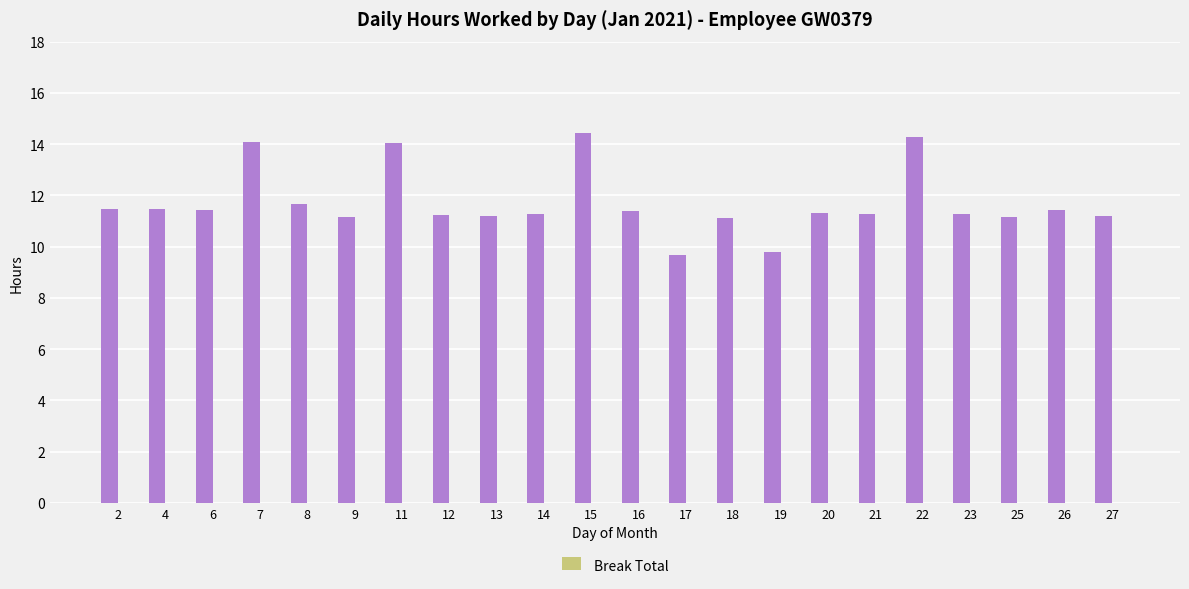

What is the greatest value displayed?

14.4